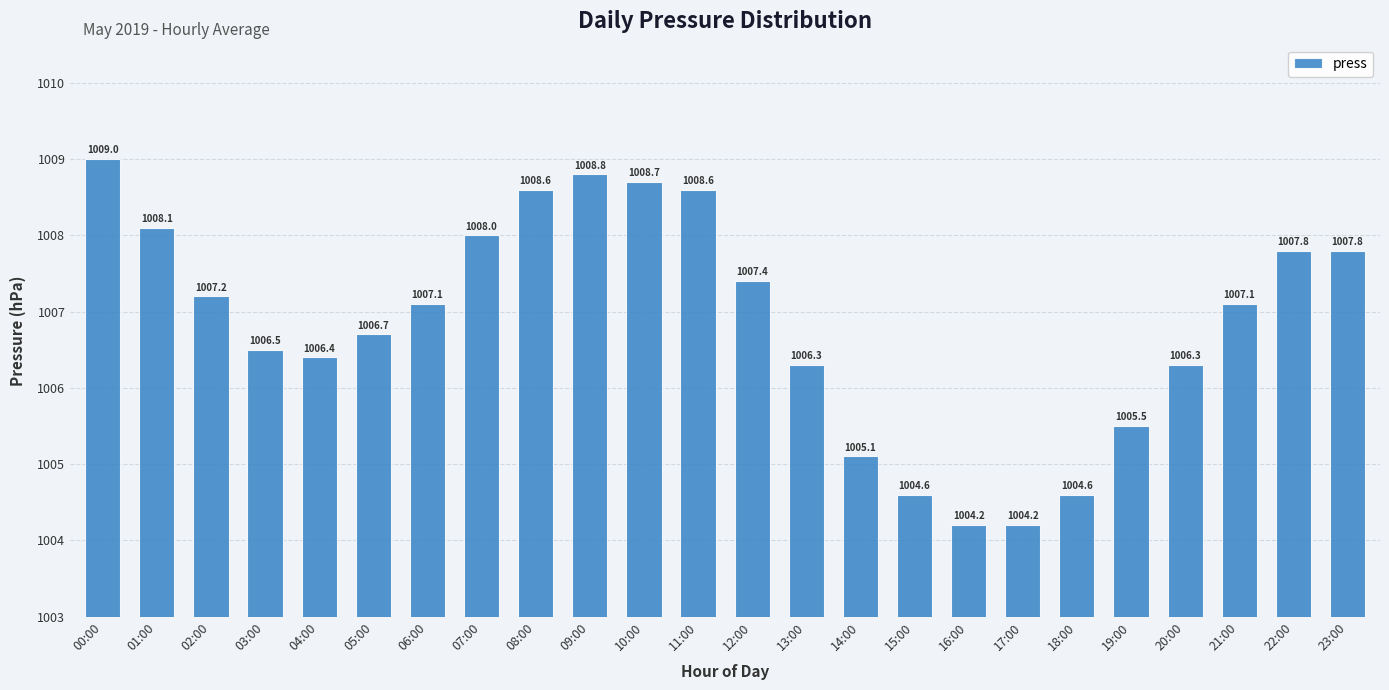

Reading left to right, list all the values displayed in this chart.

00:00=1009.0	01:00=1008.1	02:00=1007.2	03:00=1006.5	04:00=1006.4	05:00=1006.7	06:00=1007.1	07:00=1008.0	08:00=1008.6	09:00=1008.8	10:00=1008.7	11:00=1008.6	12:00=1007.4	13:00=1006.3	14:00=1005.1	15:00=1004.6	16:00=1004.2	17:00=1004.2	18:00=1004.6	19:00=1005.5	20:00=1006.3	21:00=1007.1	22:00=1007.8	23:00=1007.8